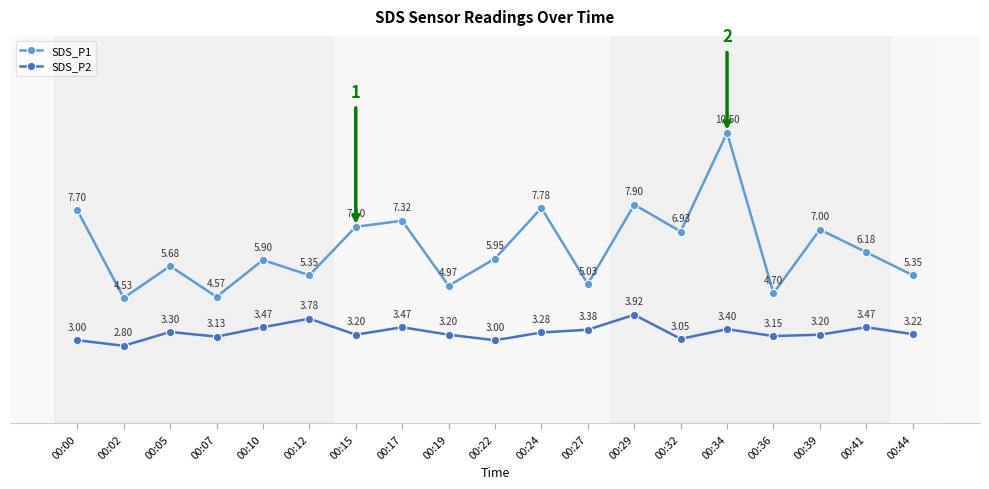

Is it true that SDS_P1 equals 11.8 at 00:32?

False